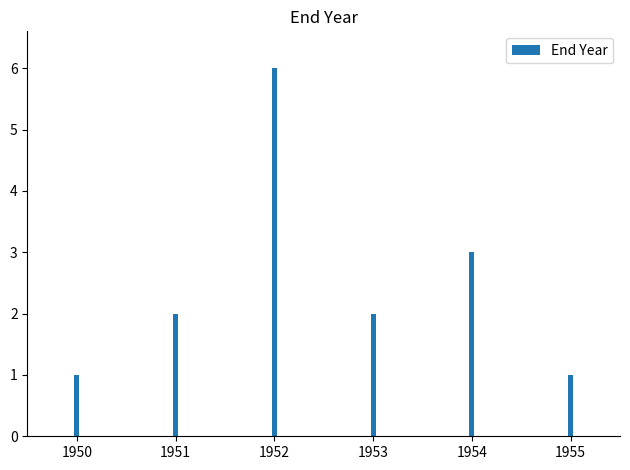

True or false: the data shows 1 at 1950.

True